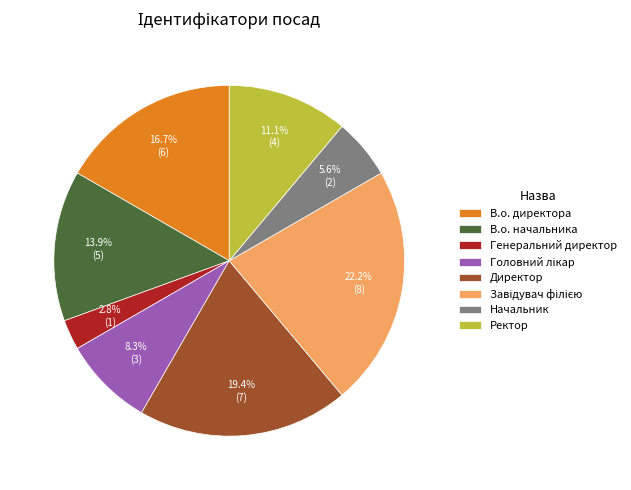

What is the smallest slice in the pie chart?

Генеральний директор